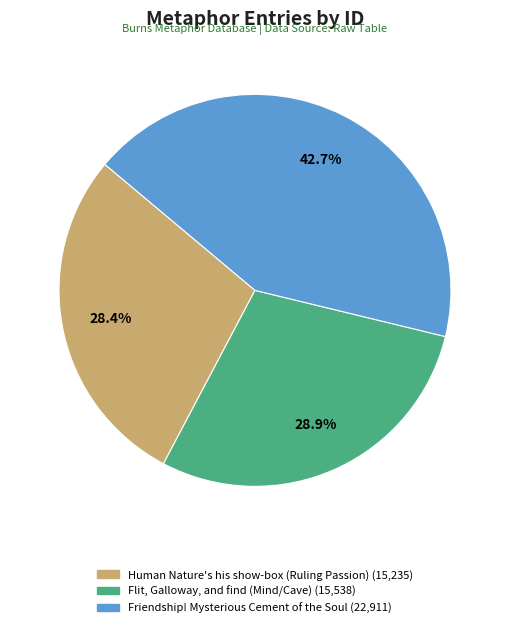

Which category has the biggest portion of the pie?

Friendship! Mysterious Cement of the Soul